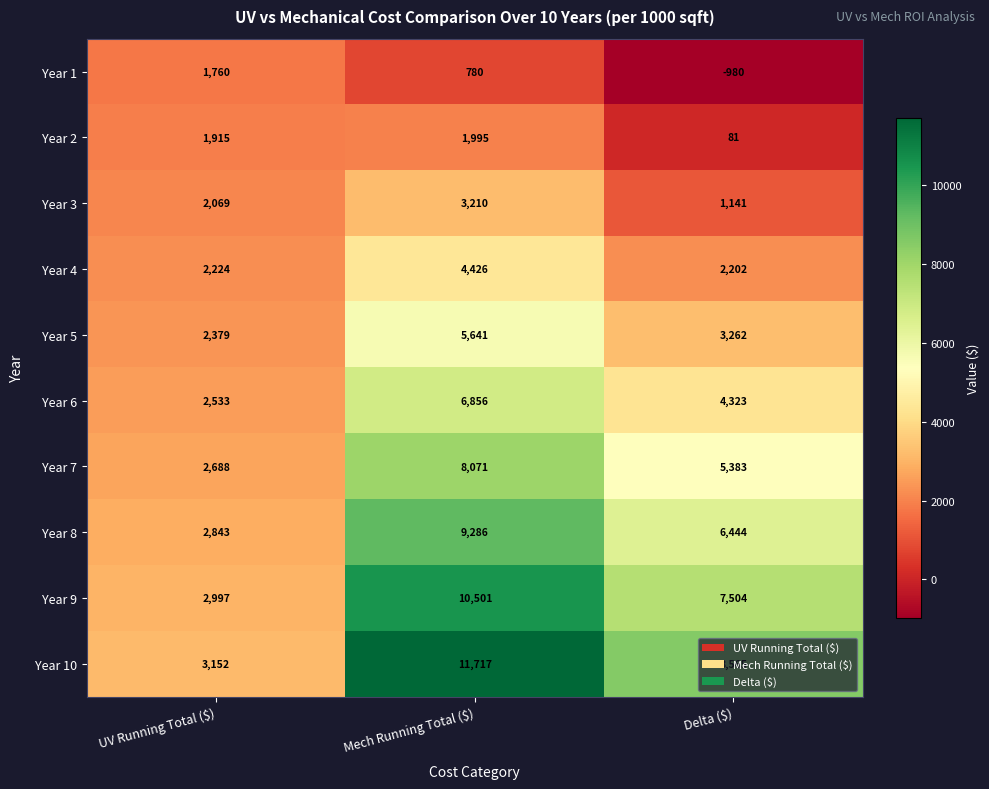

At how many categories does at least one series exceed 2727?

3